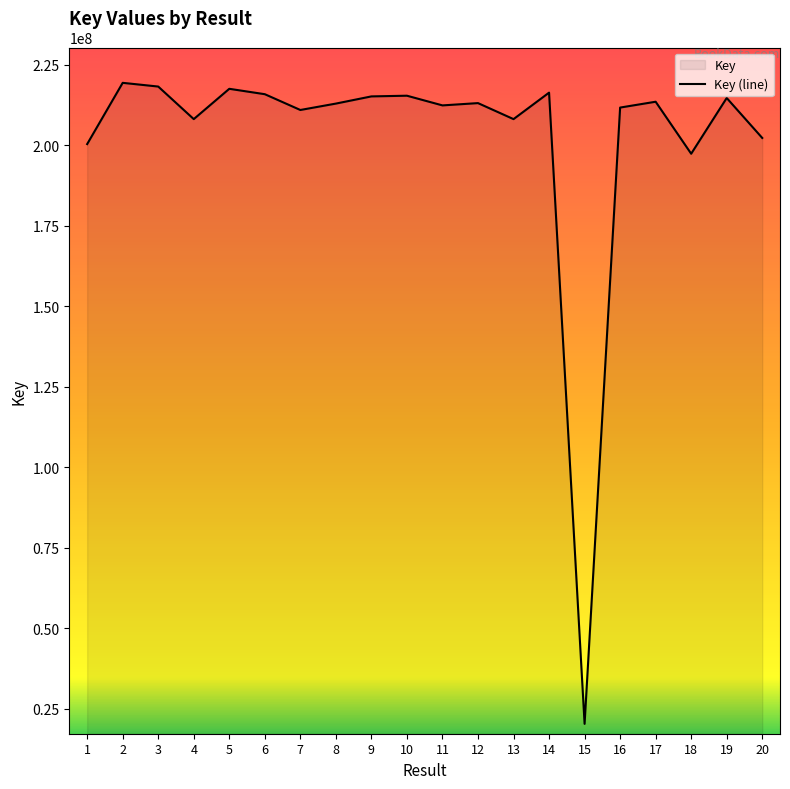

At which category does the chart reach its peak across all series?

2